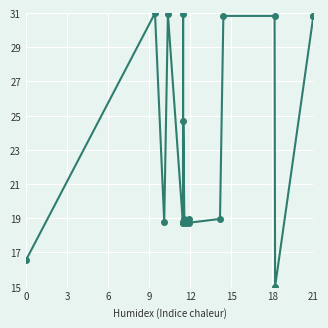

What is the greatest value displayed?

31.0